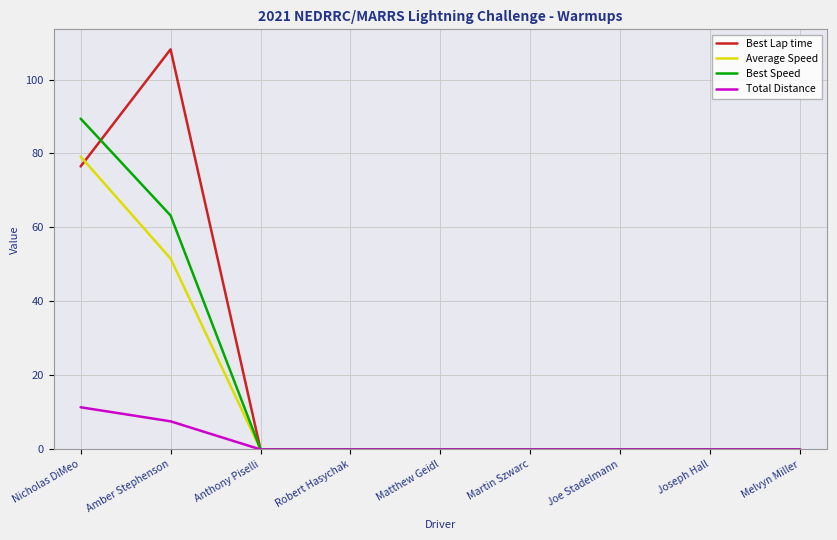

The Average Speed series shows -43.8 at Martin Szwarc. True or false?

False